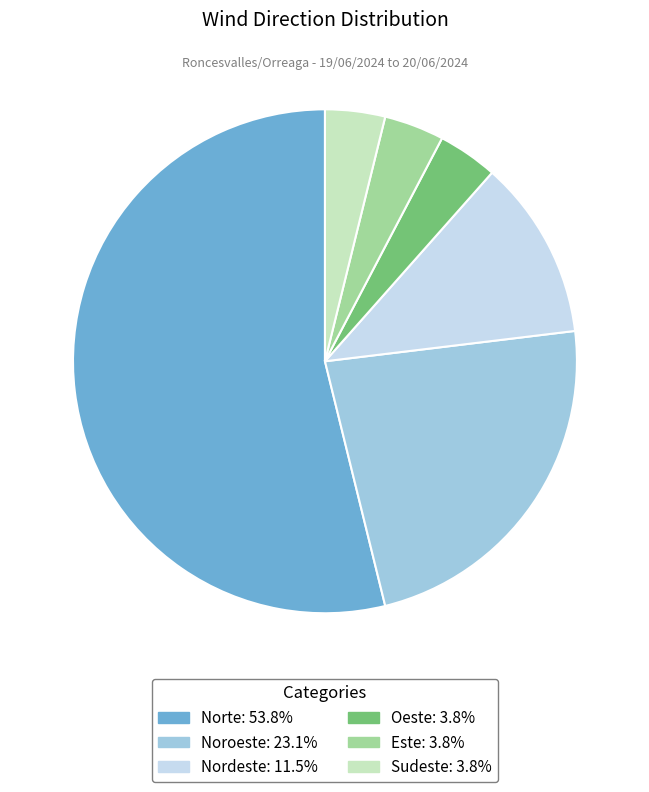

Combined, do Oeste and Nordeste account for over 50%?

No